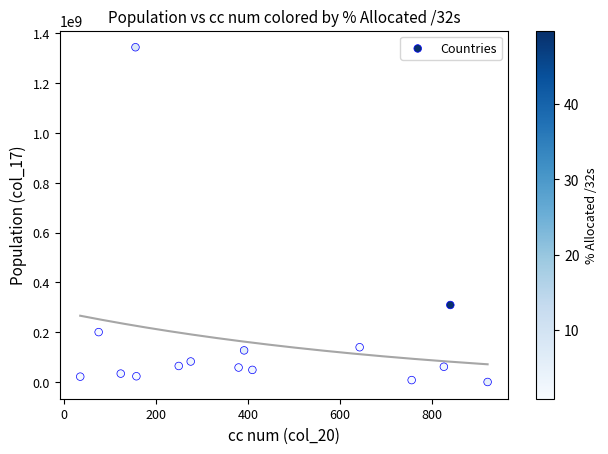

What is the range of Y values (max minus min)?

1344543207